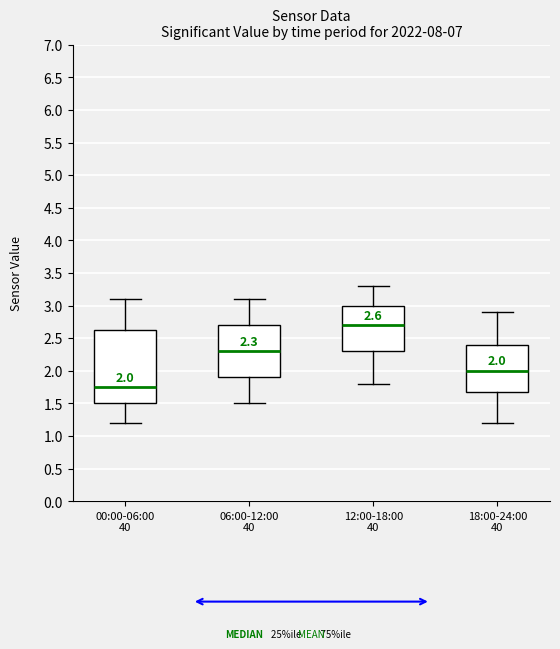

Which box's median line is the highest?

12:00-18:00 40